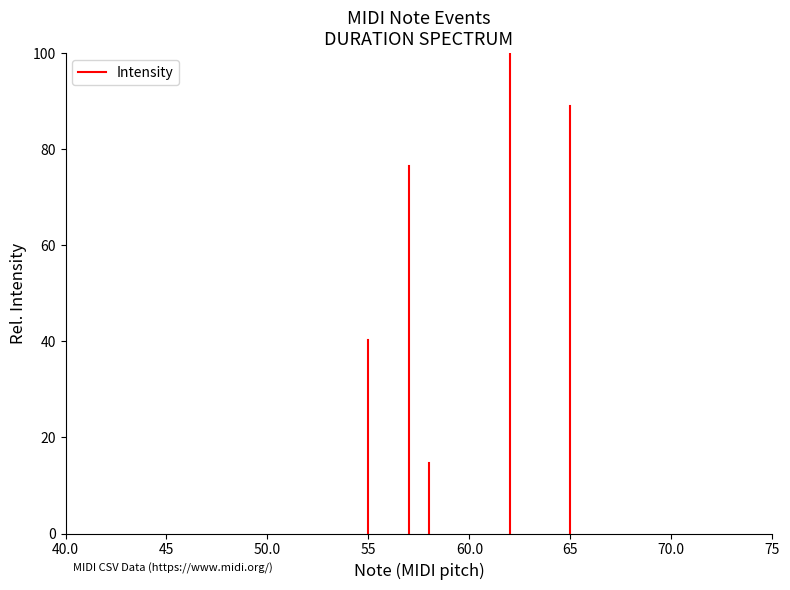

What position from the left is 40.0?

1